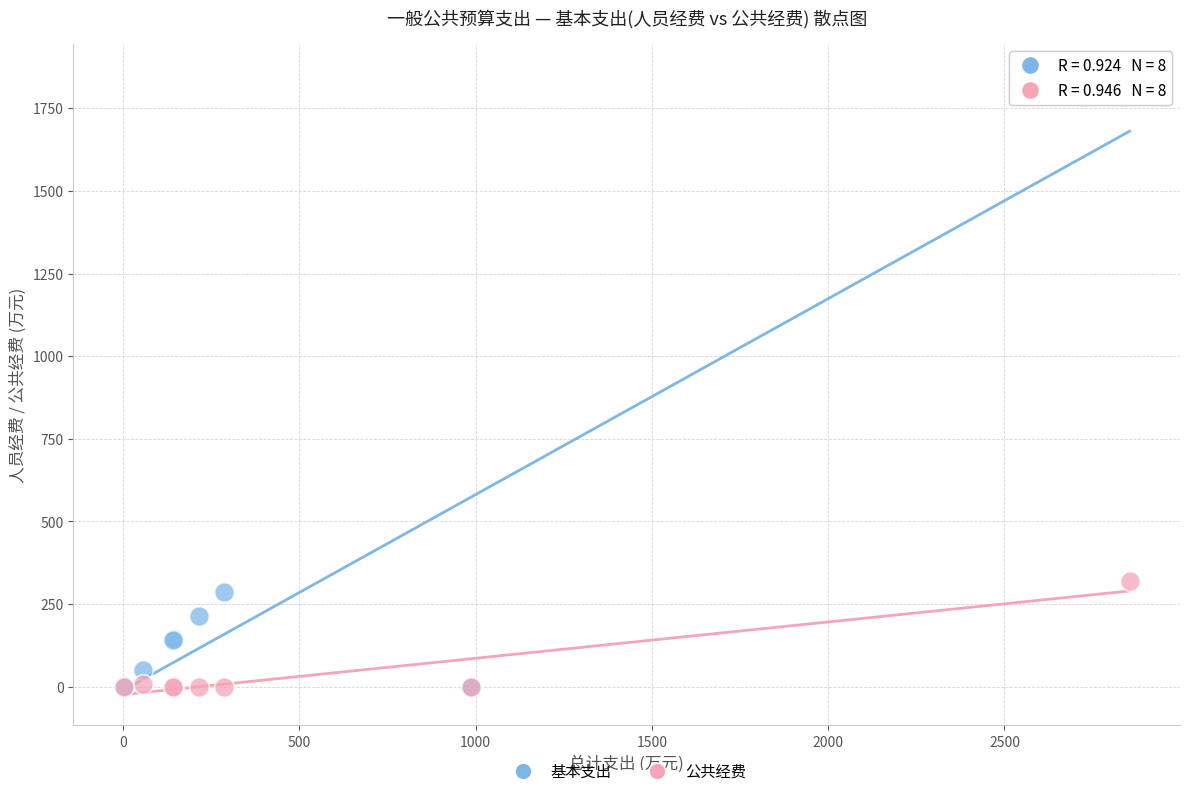

In the 基本支出 series, what Y value is closest to 925?

286.4